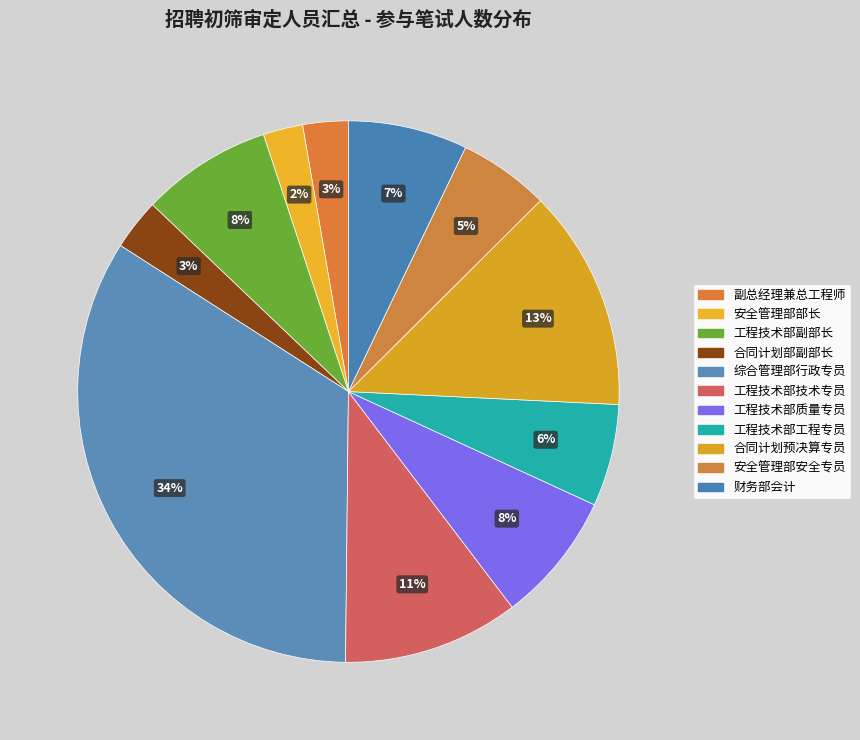

What portion of the pie excludes 合同计划部副部长?

96.9%